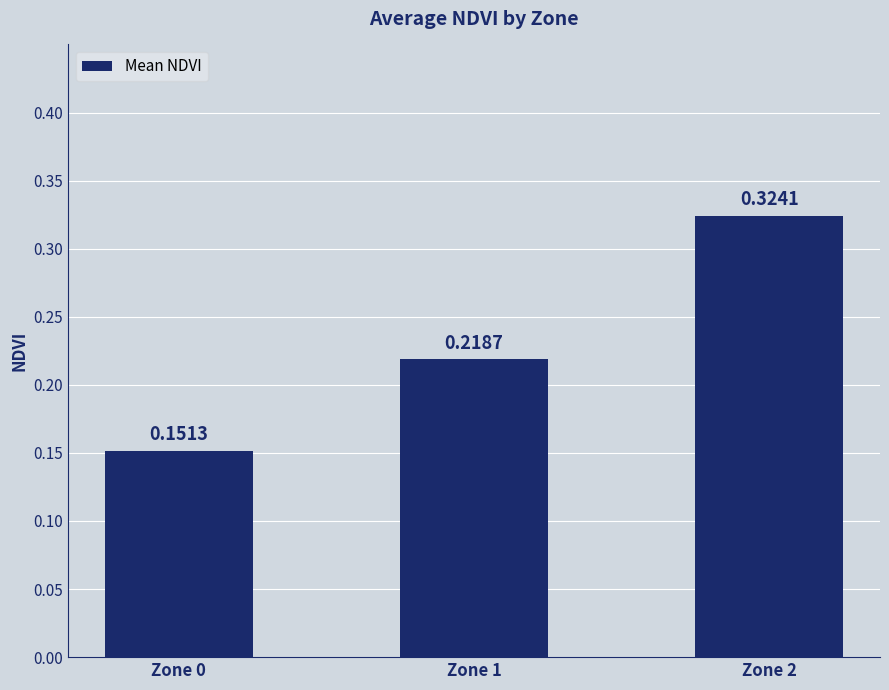

Where is the data nearest to the value 0?

Zone 0